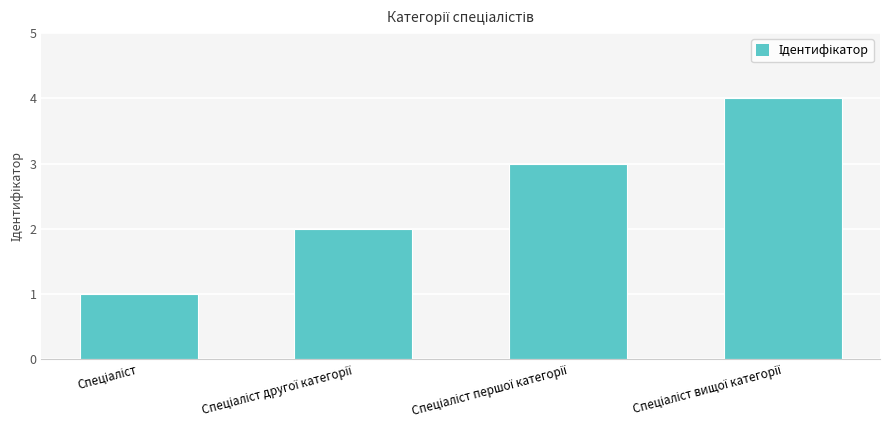

Count the number of data series in this chart.

1